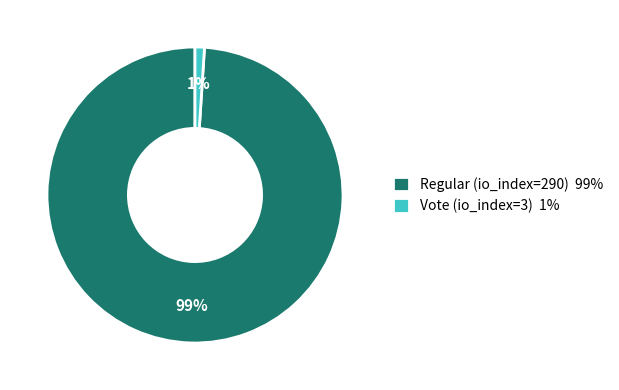

Which category has the smallest portion of the pie?

Vote (io_index=3)